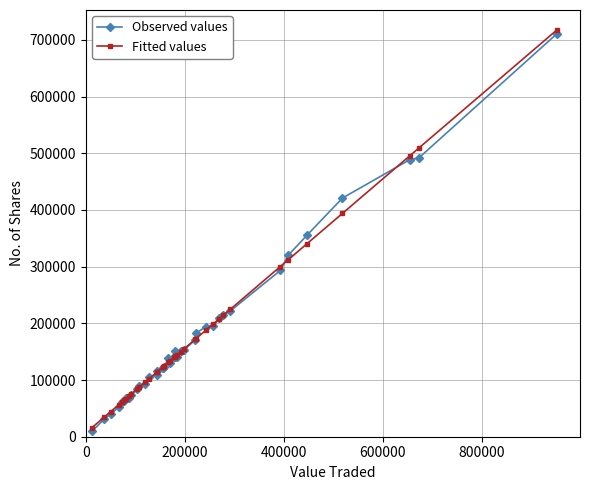

Which series has the widest spread of values?

Fitted values